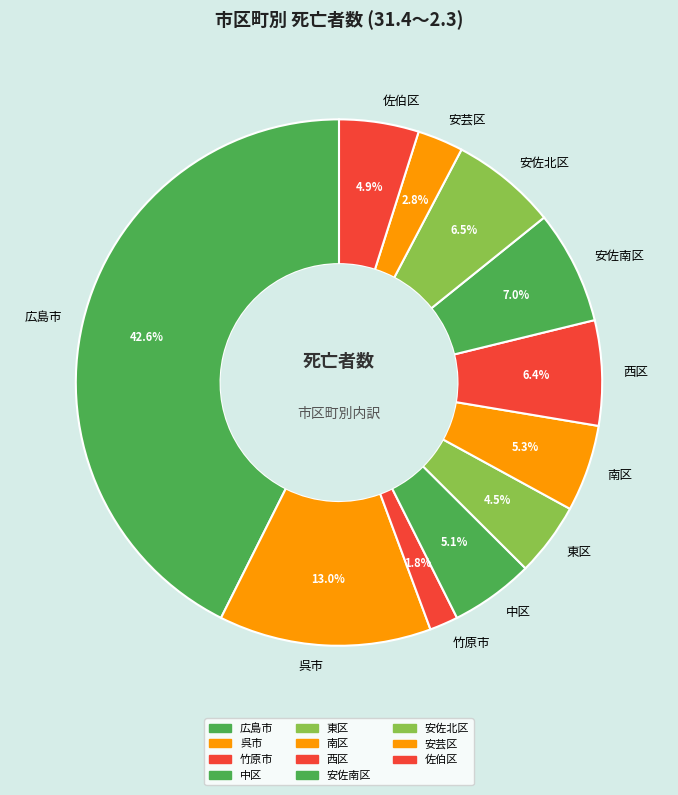

To the nearest percent, what is the difference between the largest and smallest slice percentages?

41%